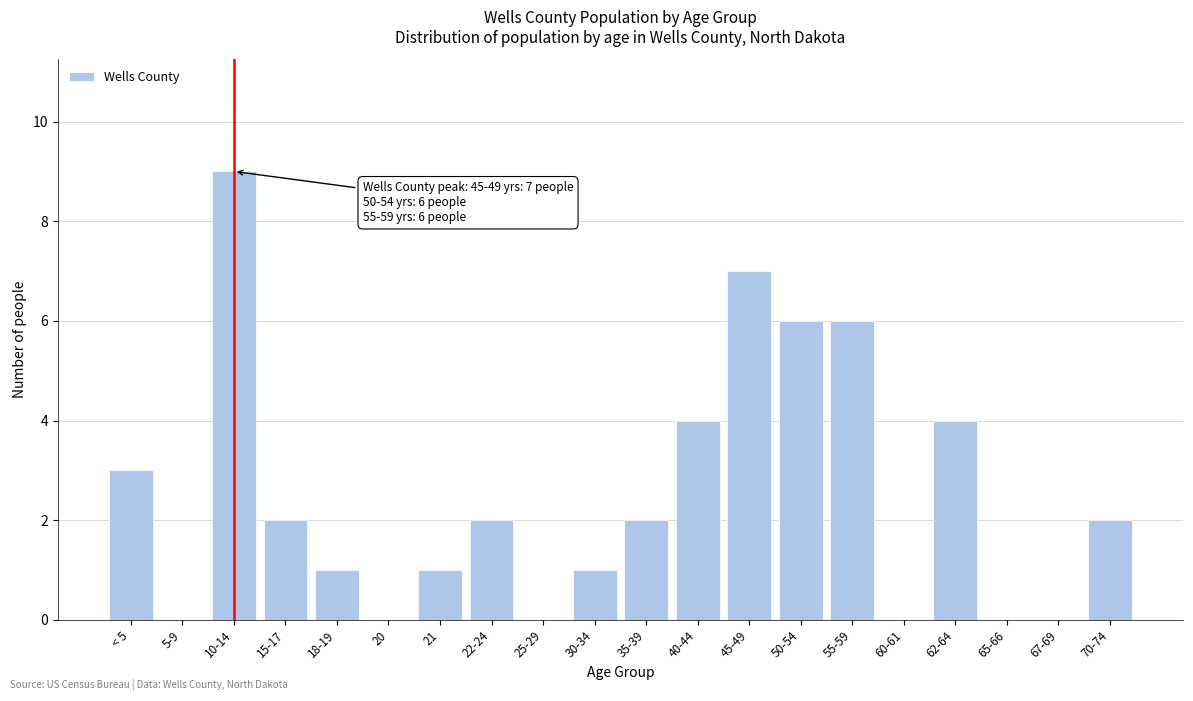

Reading right to left, list all the values displayed in this chart.

70-74=2	67-69=0	65-66=0	62-64=4	60-61=0	55-59=6	50-54=6	45-49=7	40-44=4	35-39=2	30-34=1	25-29=0	22-24=2	21=1	20=0	18-19=1	15-17=2	10-14=9	5-9=0	< 5=3